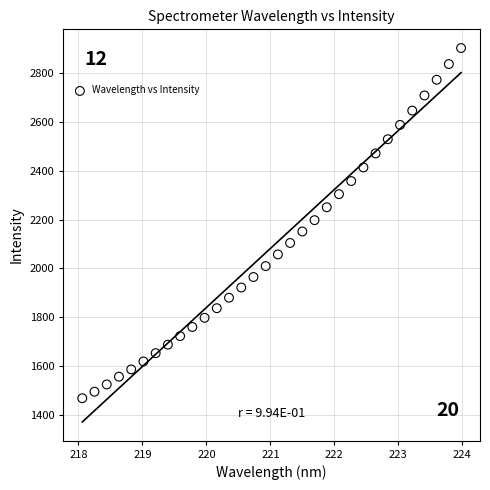

What is the range of X values (max minus min)?

5.9